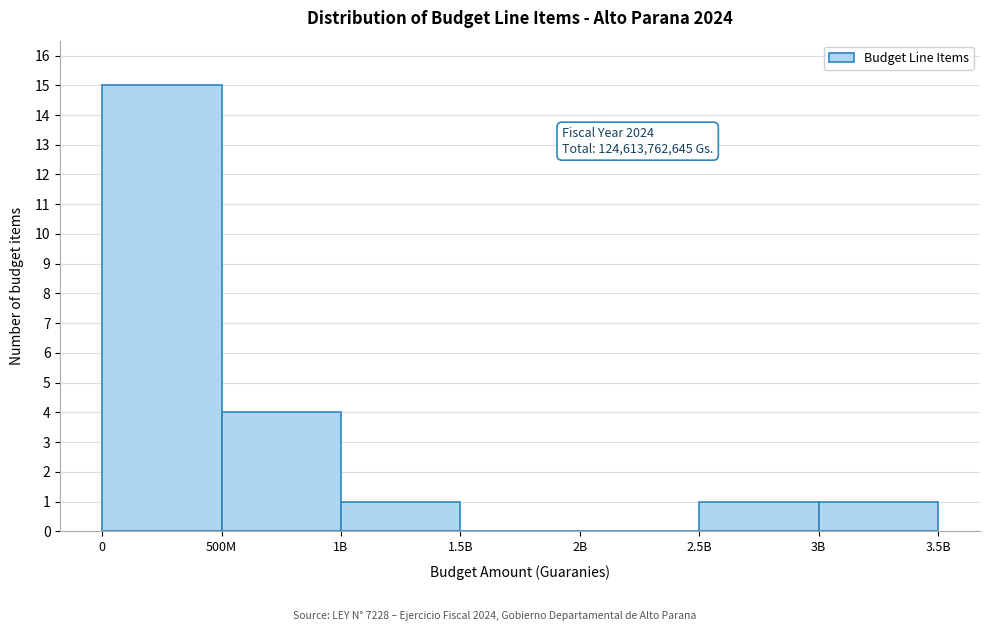

Reading left to right, what are all the values shown in this chart?

0=15	500M=4	1B=1	1.5B=0	2B=0	2.5B=1	3B=1